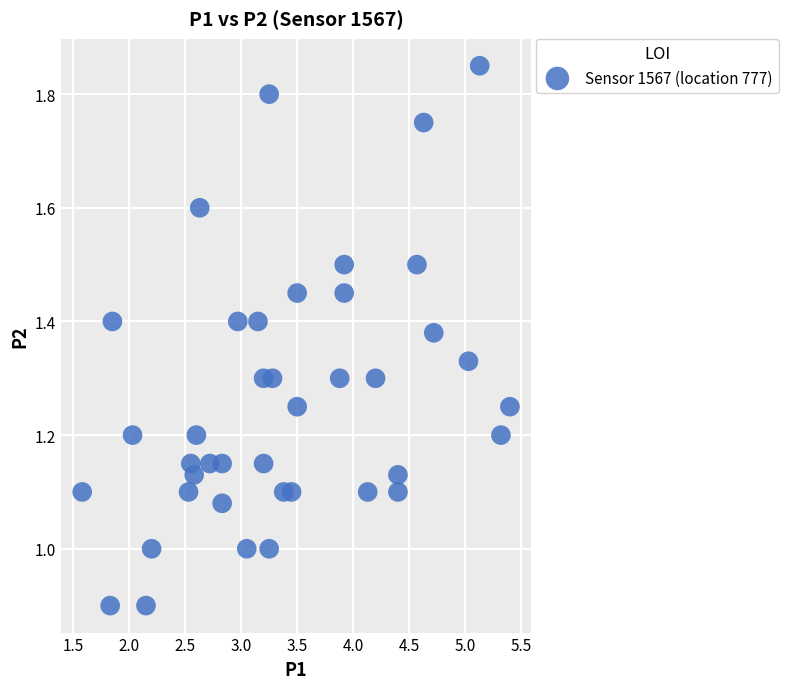

What is the range of X values (max minus min)?

3.8